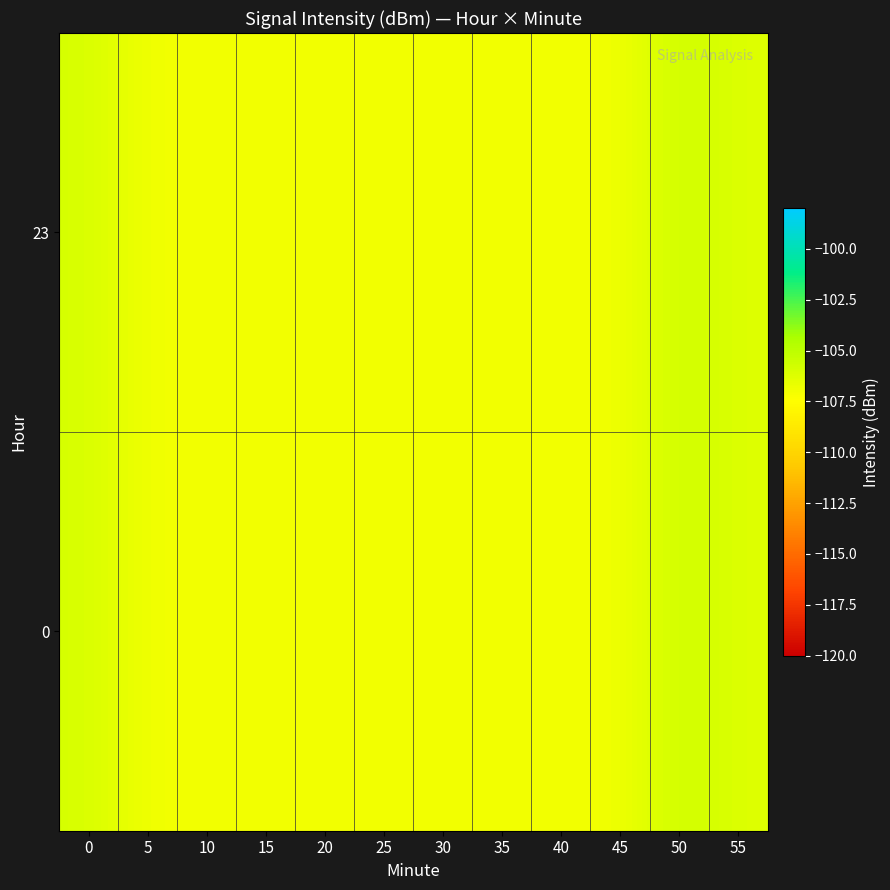

Reading left to right, what are all the values shown in this chart?

0: 0=-105.9	5=-107.0	10=-107.0	15=-107.0	20=-107.0	25=-107.0	30=-107.0	35=-107.0	40=-107.0	45=-107.0	50=-105.5	55=-106.2
23: 0=-105.9	5=-107.0	10=-107.0	15=-107.0	20=-107.0	25=-107.0	30=-107.0	35=-107.0	40=-107.0	45=-107.0	50=-105.5	55=-106.2